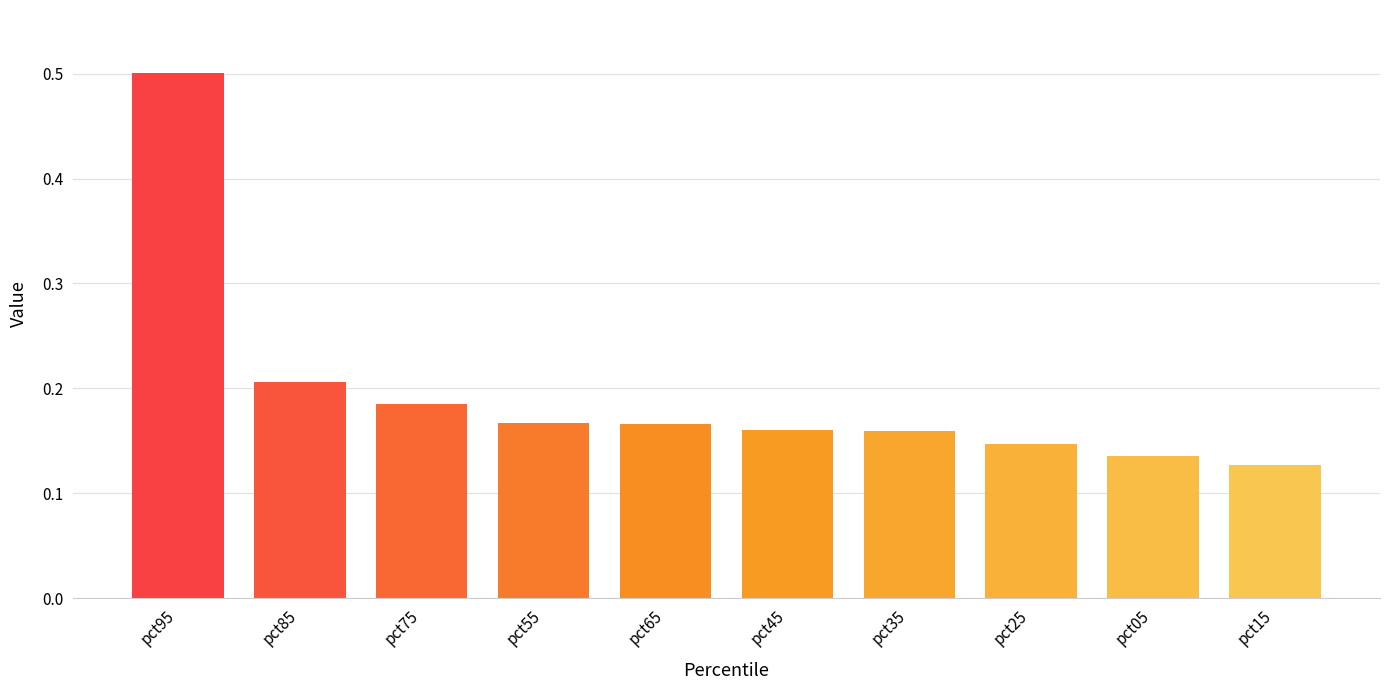

How many bars are there in total?

10